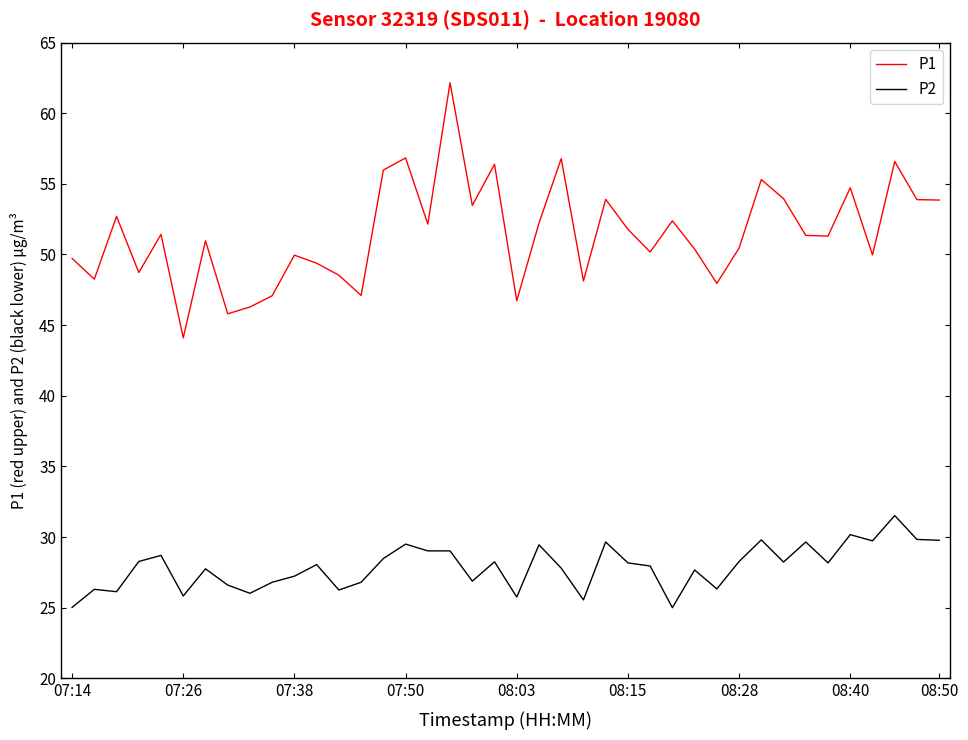

True or false: P1 has more than 2 points higher than both neighbors.

True